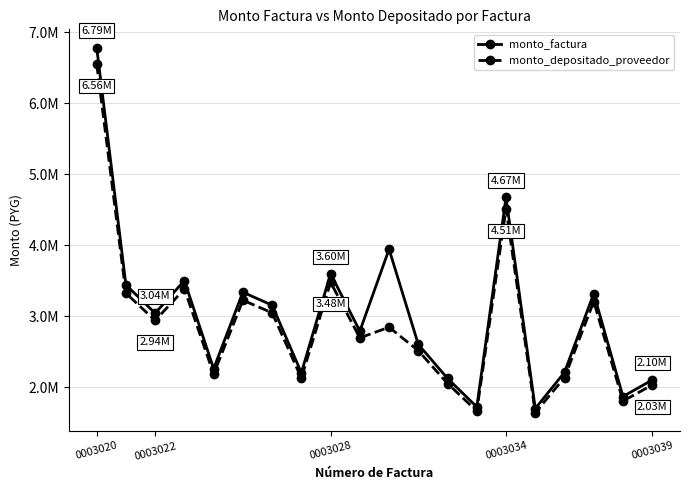

What is the difference between the maximum and minimum values in the monto_depositado_proveedor series?

4917838